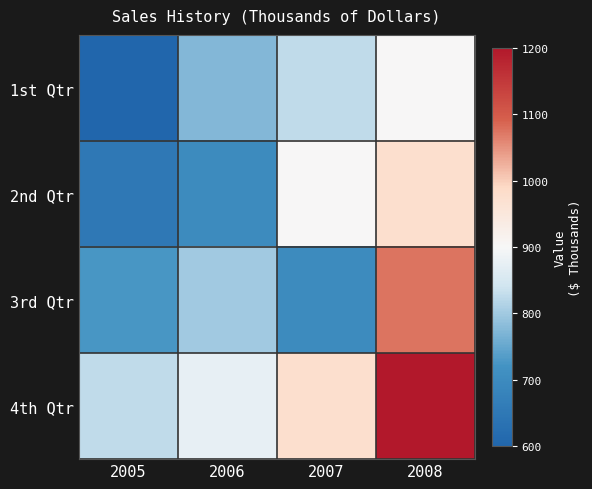

Reading left to right, extract all data points from this chart.

1st Qtr: 2005=600	2006=775	2007=825	2008=900
2nd Qtr: 2005=650	2006=700	2007=900	2008=975
3rd Qtr: 2005=725	2006=800	2007=700	2008=1075
4th Qtr: 2005=825	2006=875	2007=975	2008=1200